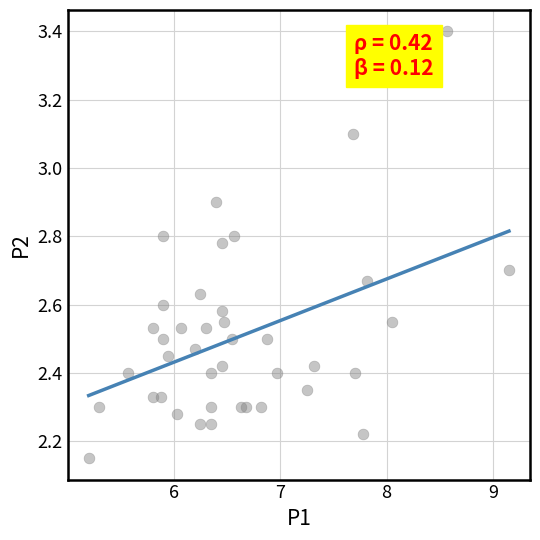

What is the range of X values (max minus min)?

4.0